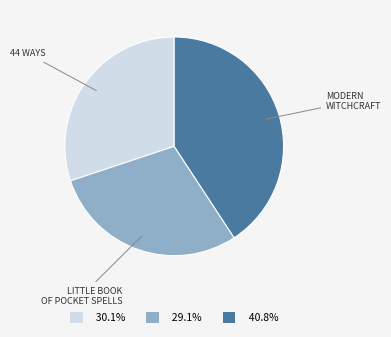

Does any single category account for the majority?

No